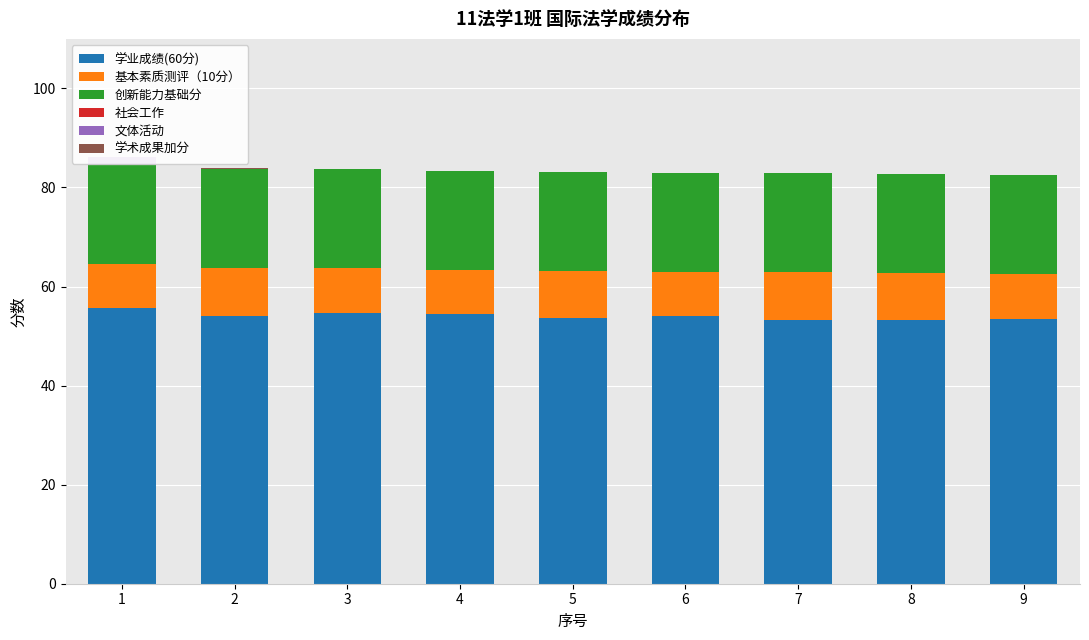

Which series has the largest total across all categories?

学业成绩(60分)